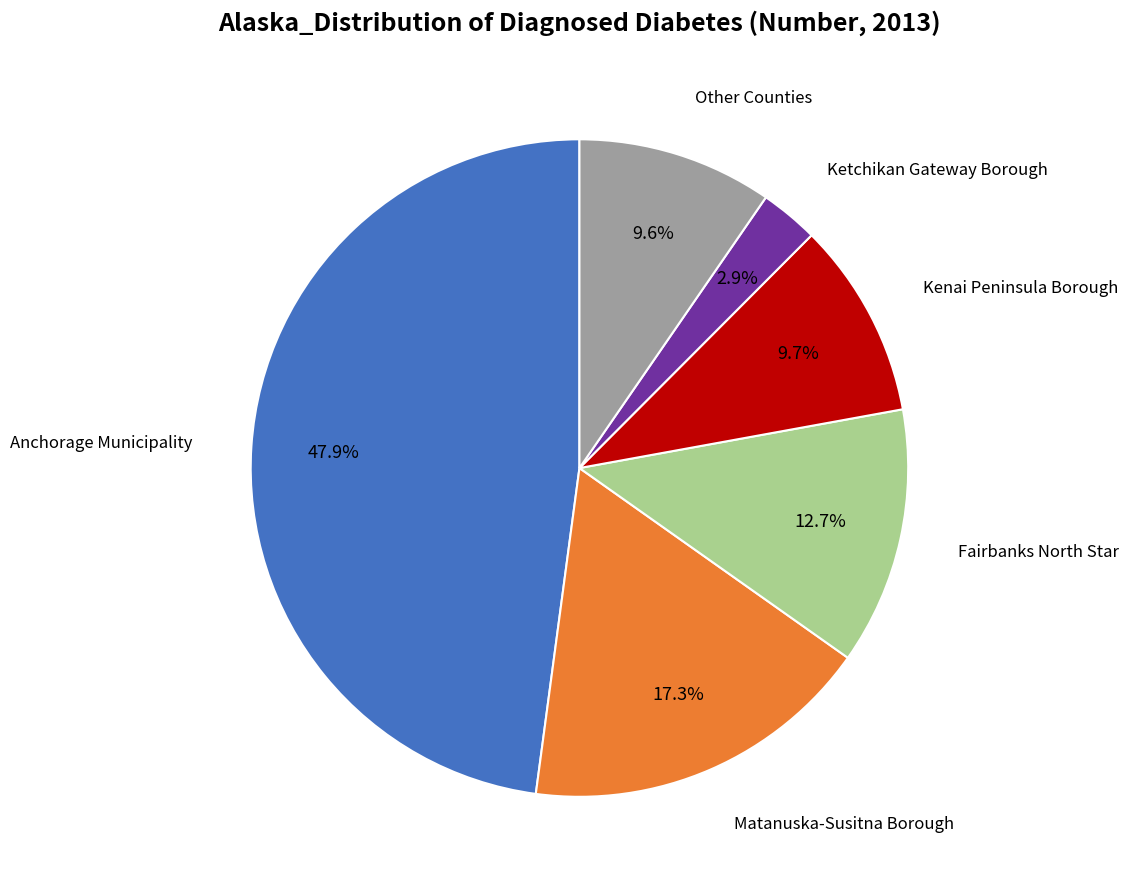

Is there any slice that represents more than half of the pie?

No